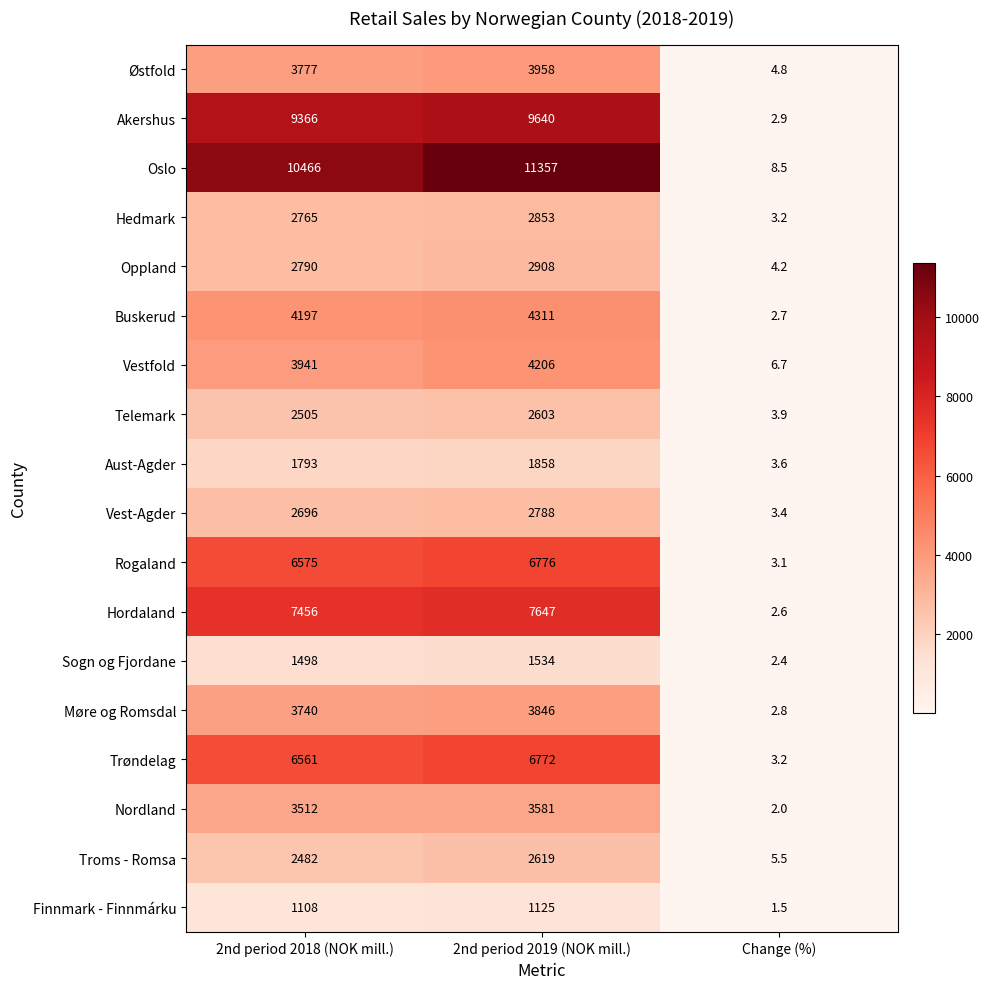

How many categories are shown in the chart?

3